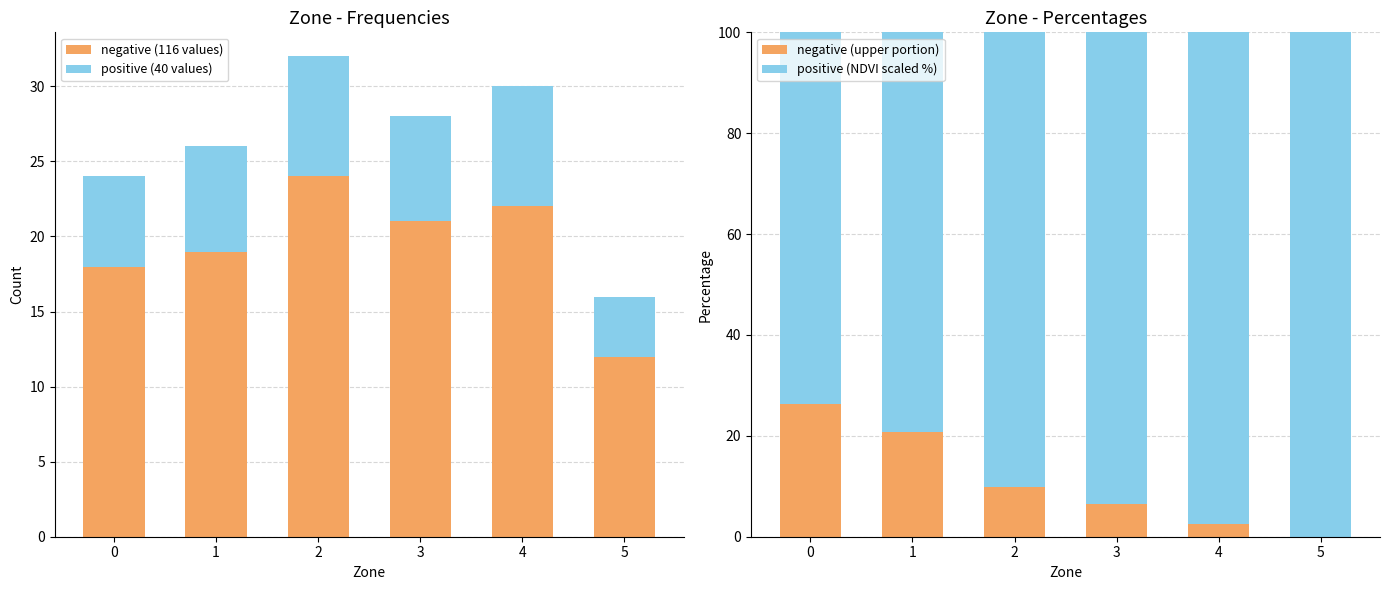

At which category does the chart reach its minimum across all series?

5